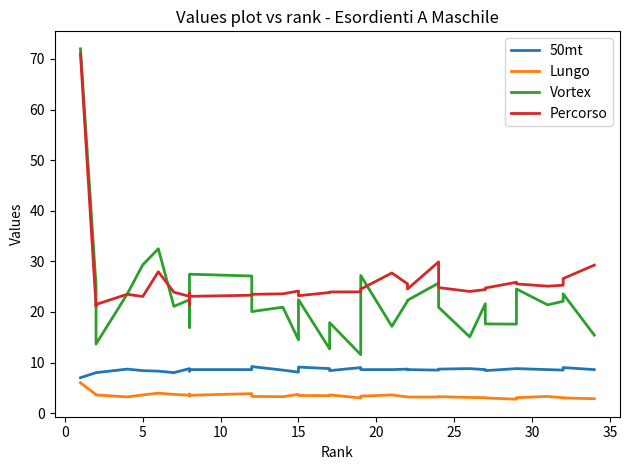

What is the total value across all series at 25?

56.7